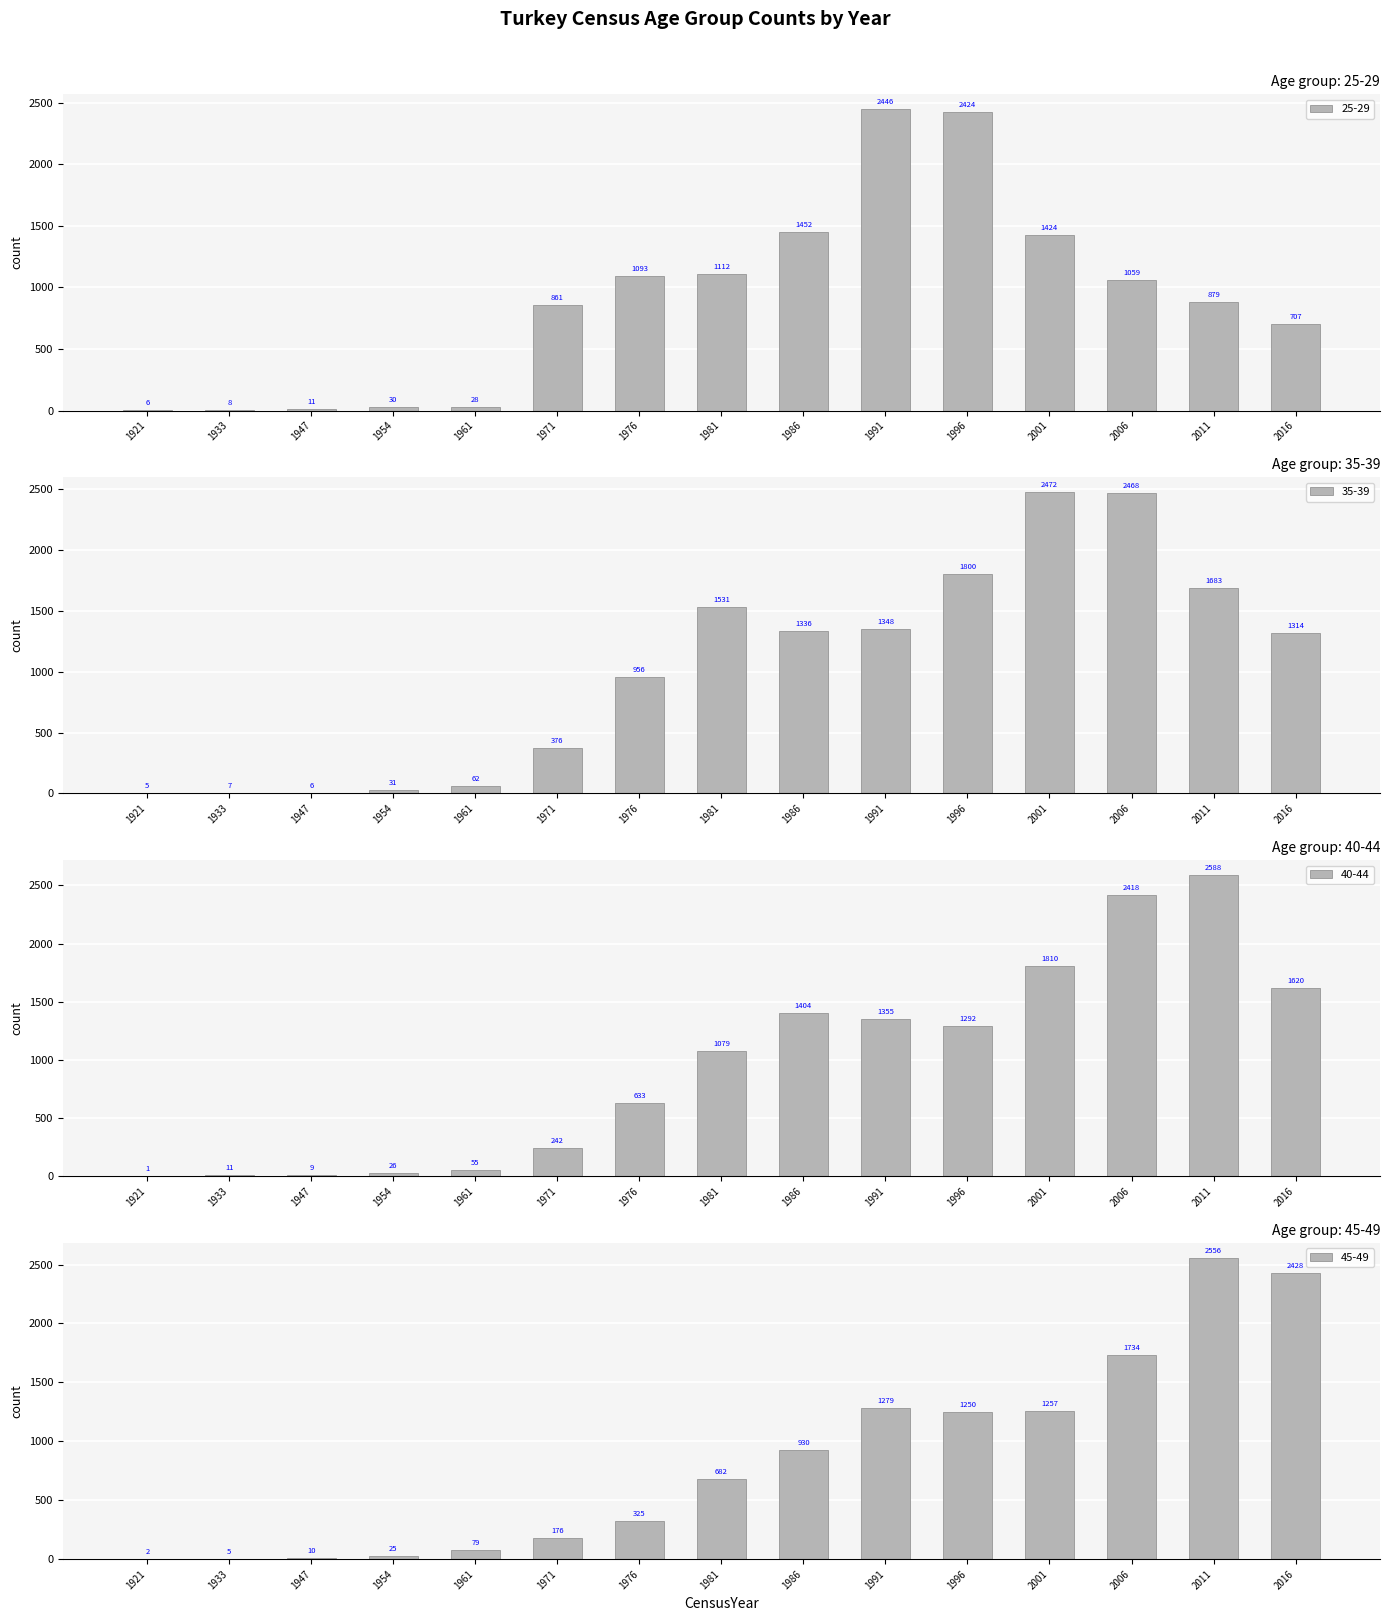

The value of 45-49 at 1954 is 40. True or false?

False